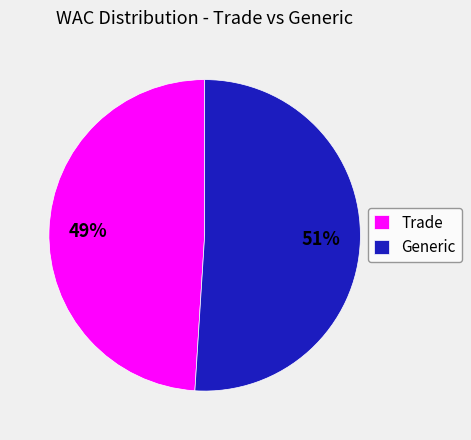

Rank the categories by value from highest to lowest.

Generic, Trade